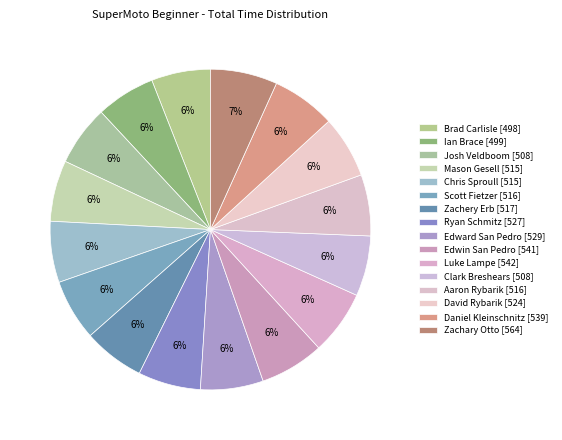

To the nearest percent, what is the average slice percentage?

6%